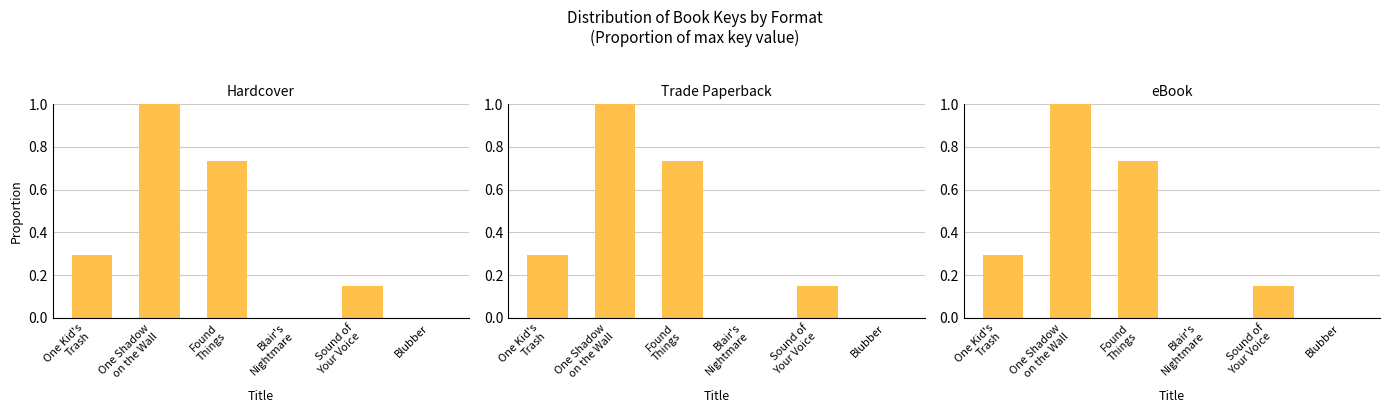

Is the value of Hardcover at Found
Things greater than the value of eBook at Found
Things?

No